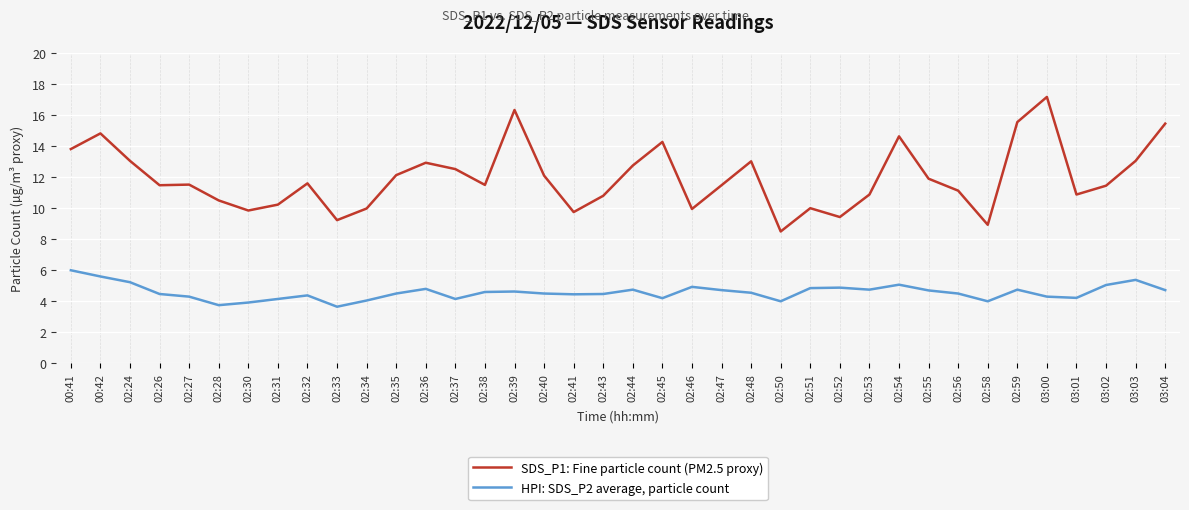

Rank the series at 00:41 from highest to lowest value.

SDS_P1: Fine particle count (PM2.5 proxy), HPI: SDS_P2 average, particle count